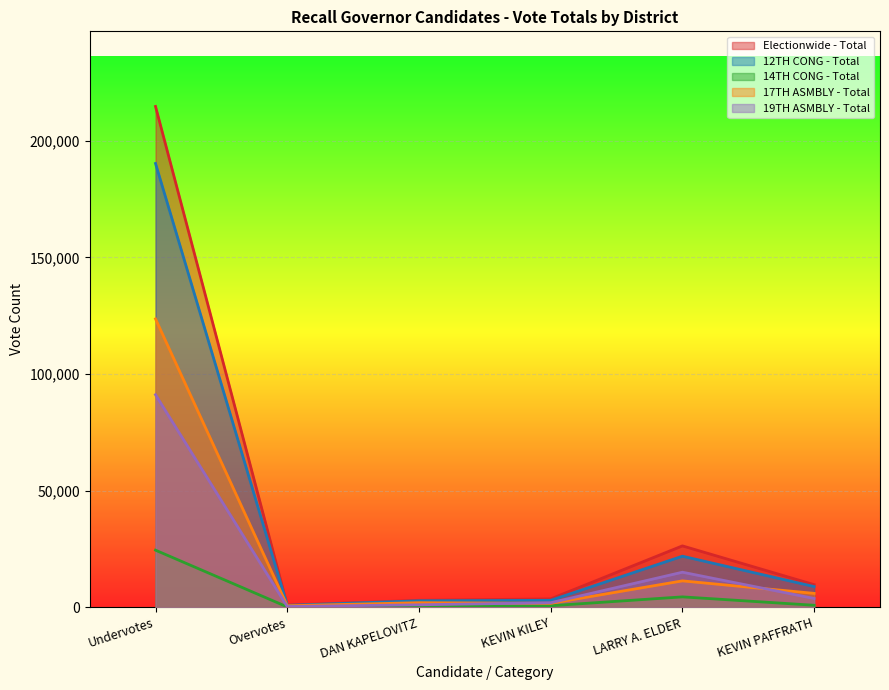

True or false: 12TH CONG - Total and 19TH ASMBLY - Total cross at least once.

False